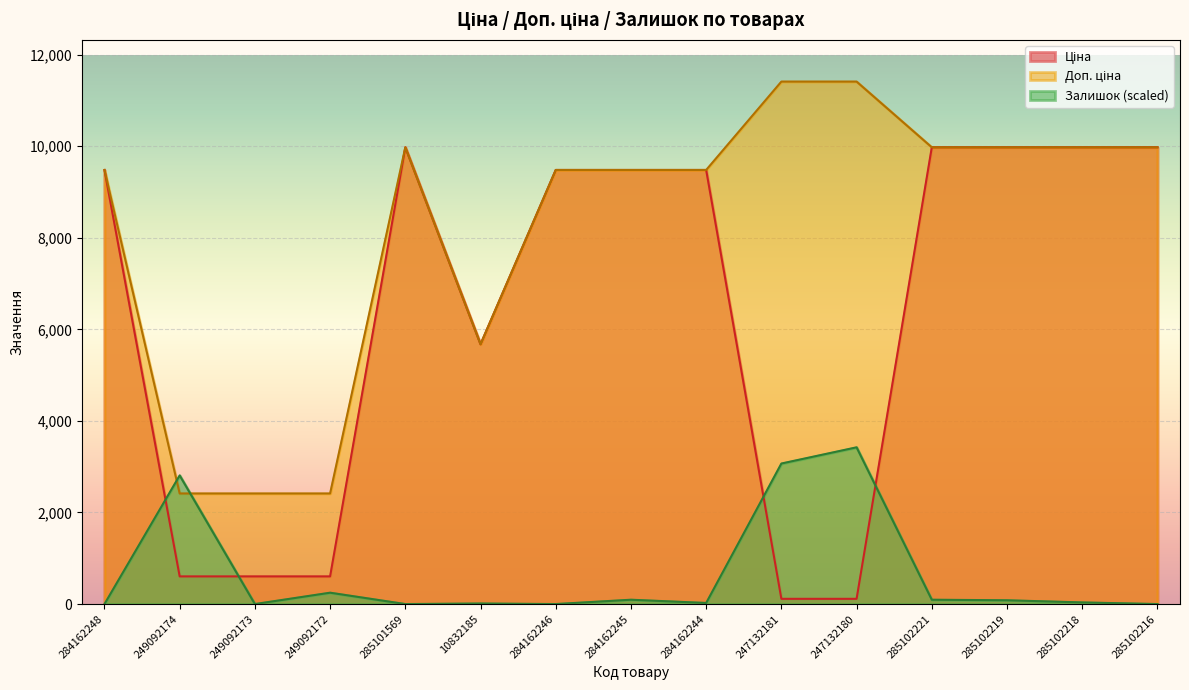

How many interior local peaks does the Ціна series have?

1